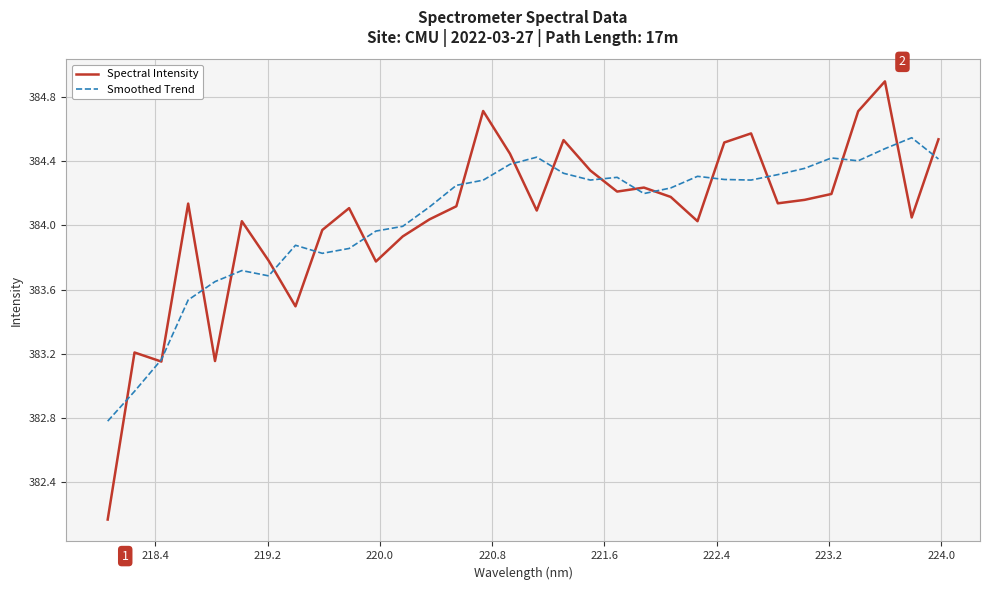

Which series has the widest spread of values?

Spectral Intensity